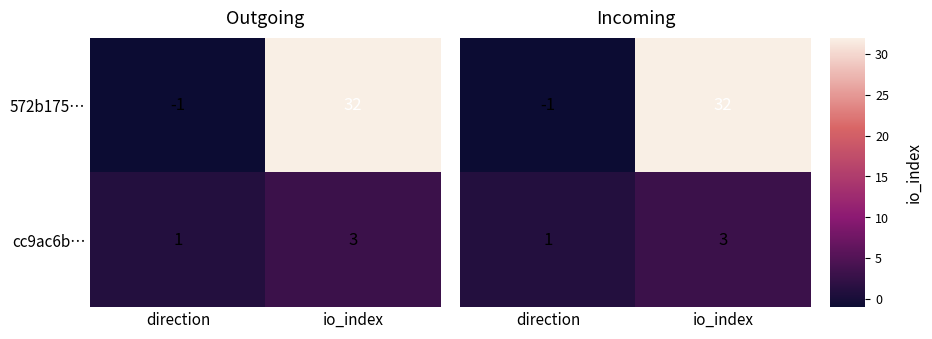

Read the cc9ac6b… value at io_index.

3